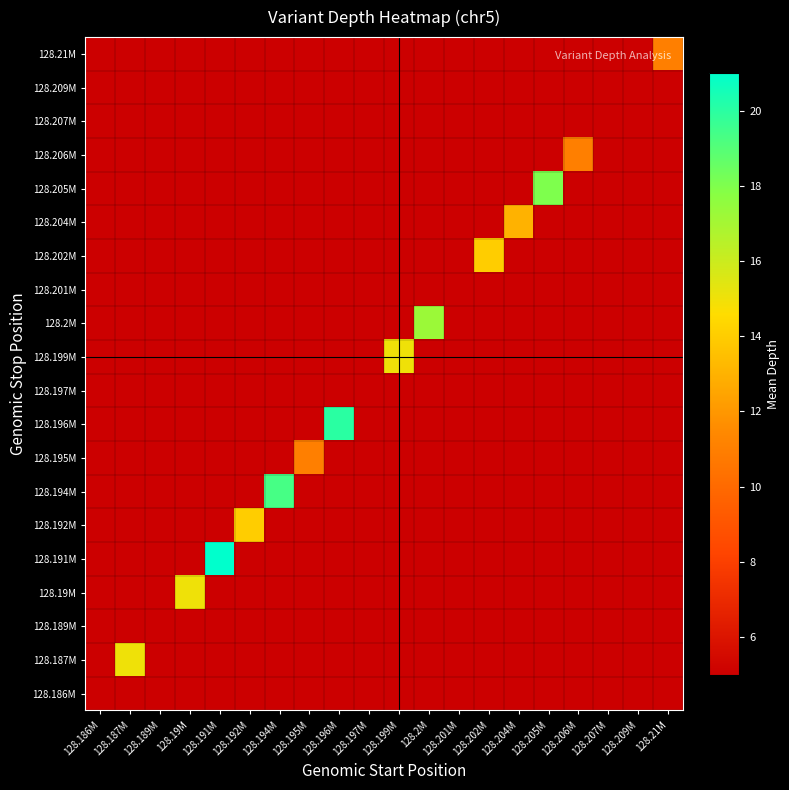

Between 128.199M and 128.209M, which is larger?

128.199M